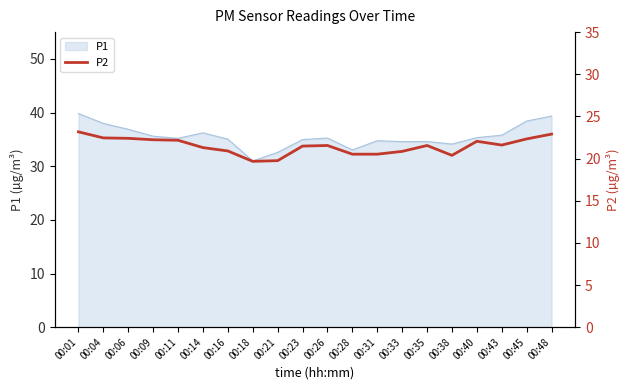

Count the number of values greater than 21.

13